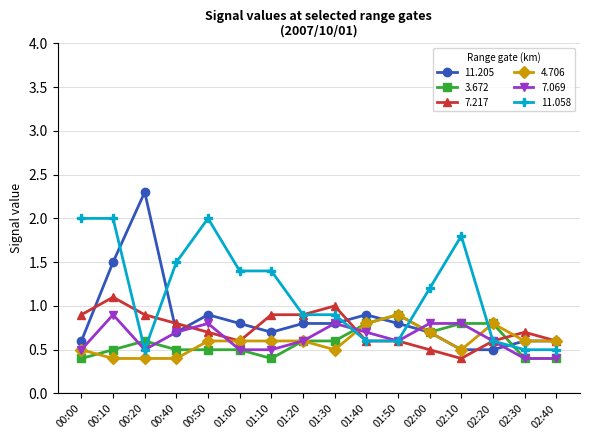

How many data points does each series have?

16